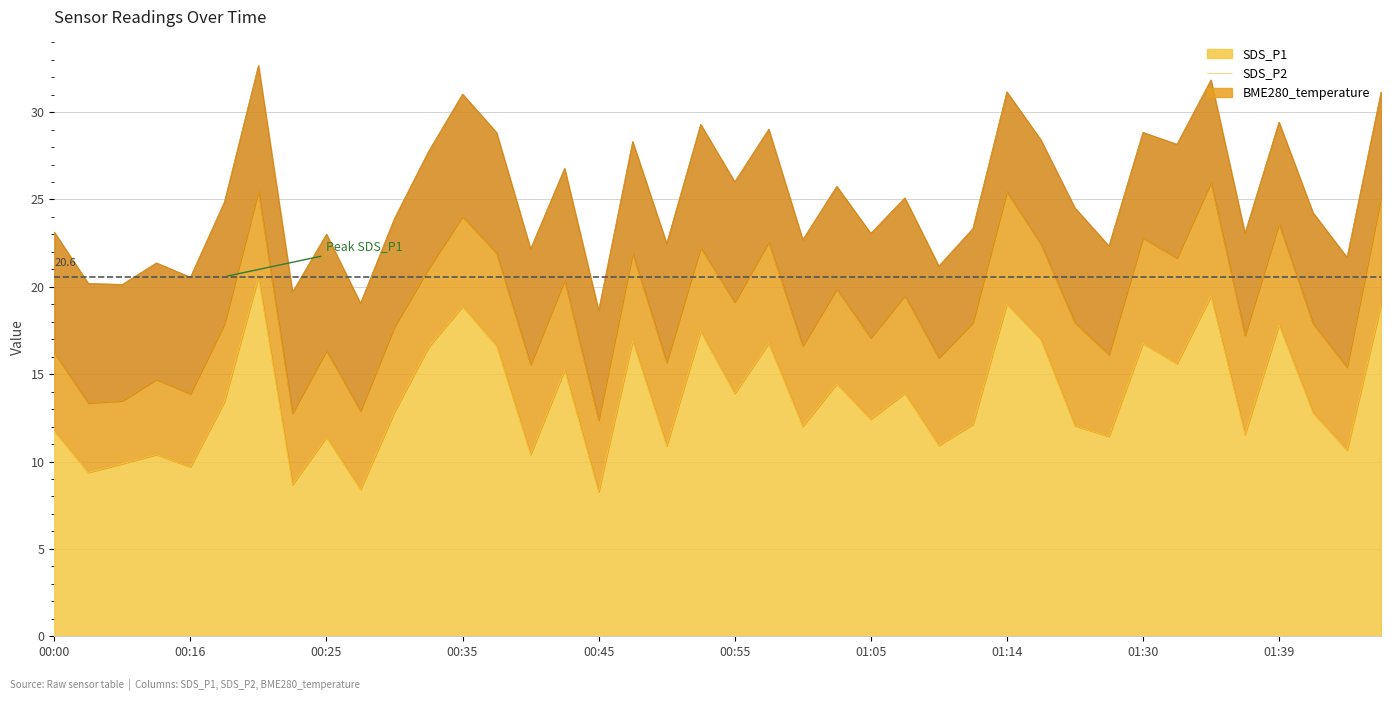

Reading left to right, extract all data points from this chart.

SDS_P1: 00:00=11.8	00:03=9.4	00:05=9.9	00:08=10.4	00:16=9.7	00:18=13.4	00:21=20.6	00:23=8.7	00:25=11.4	00:28=8.4	00:30=12.8	00:33=16.6	00:35=18.9	00:38=16.6	00:40=10.4	00:42=15.2	00:45=8.3	00:47=16.9	00:50=10.9	00:52=17.4	00:55=13.9	00:57=16.8	01:00=12.0	01:02=14.4	01:05=12.4	01:07=13.9	01:09=10.9	01:12=12.1	01:14=19.0	01:17=17.0	01:19=12.1	01:22=11.4	01:30=16.8	01:32=15.6	01:35=19.5	01:37=11.6	01:39=17.8	01:42=12.8	01:44=10.7	01:47=19.0
SDS_P2: 00:00=4.5	00:03=4.0	00:05=3.6	00:08=4.3	00:16=4.2	00:18=4.5	00:21=4.9	00:23=4.1	00:25=5.0	00:28=4.5	00:30=4.9	00:33=4.5	00:35=5.2	00:38=5.3	00:40=5.2	00:42=5.1	00:45=4.1	00:47=5.0	00:50=4.8	00:52=4.8	00:55=5.2	00:57=5.8	01:00=4.6	01:02=5.4	01:05=4.7	01:07=5.6	01:09=5.0	01:12=5.8	01:14=6.4	01:17=5.5	01:19=5.9	01:22=4.7	01:30=6.0	01:32=6.0	01:35=6.5	01:37=5.7	01:39=5.8	01:42=5.1	01:44=4.8	01:47=6.1
BME280_temperature: 00:00=6.9	00:03=6.8	00:05=6.7	00:08=6.7	00:16=6.7	00:18=7.0	00:21=7.2	00:23=6.9	00:25=6.7	00:28=6.2	00:30=6.2	00:33=6.7	00:35=7.0	00:38=6.9	00:40=6.6	00:42=6.4	00:45=6.3	00:47=6.4	00:50=6.8	00:52=7.0	00:55=6.9	00:57=6.5	01:00=6.1	01:02=5.9	01:05=6.0	01:07=5.6	01:09=5.3	01:12=5.4	01:14=5.7	01:17=6.0	01:19=6.6	01:22=6.2	01:30=6.0	01:32=6.5	01:35=5.9	01:37=5.8	01:39=5.8	01:42=6.3	01:44=6.3	01:47=6.0